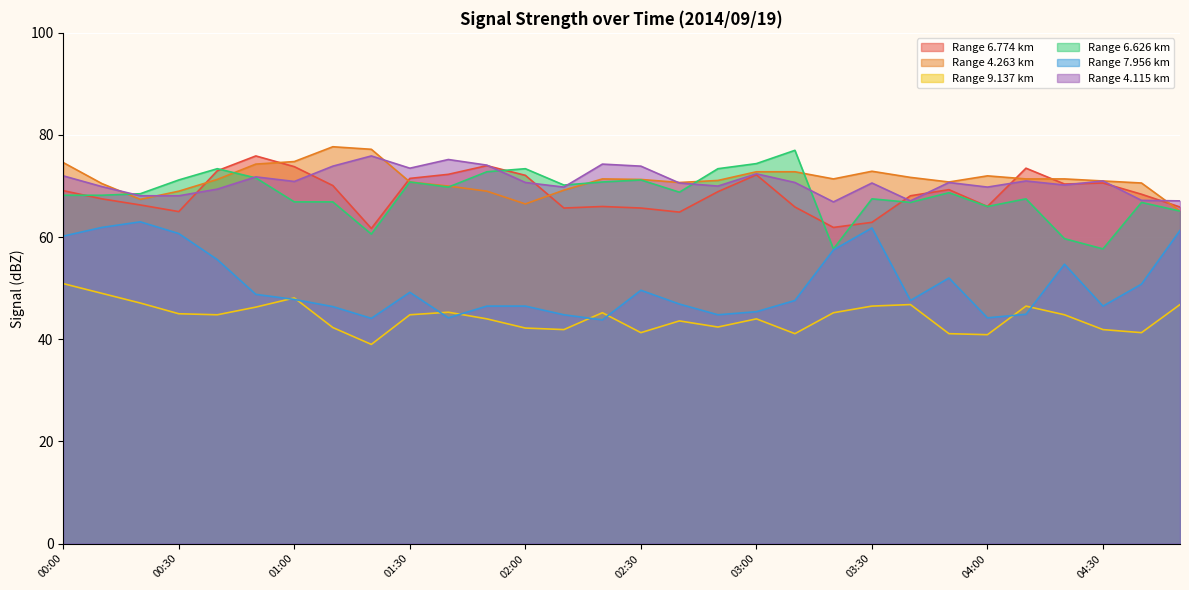

True or false: 4.115 and 6.774 intersect in this chart.

True